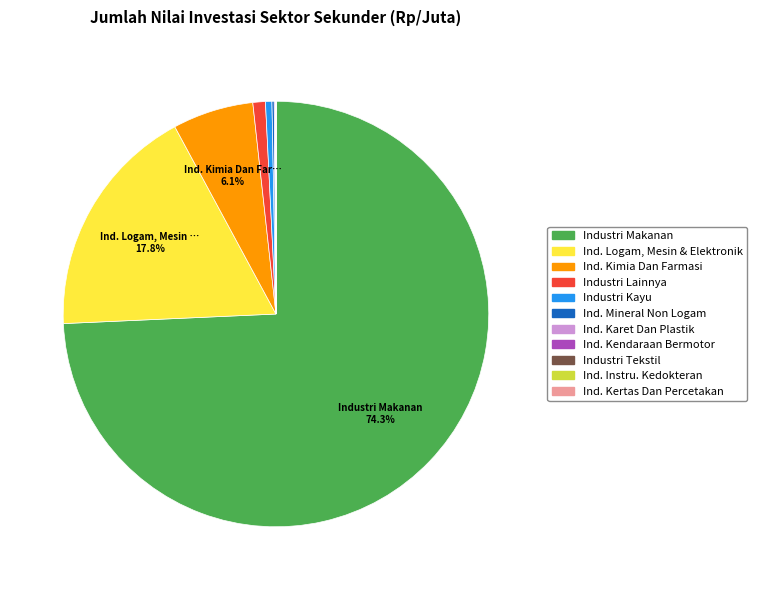

Which category accounts for the majority?

Industri Makanan